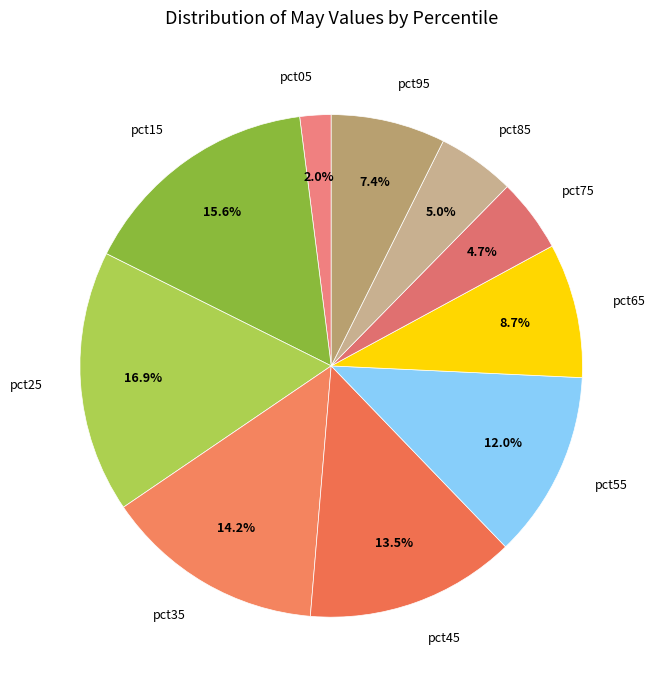

True or false: pct15 accounts for 16% of the total.

True